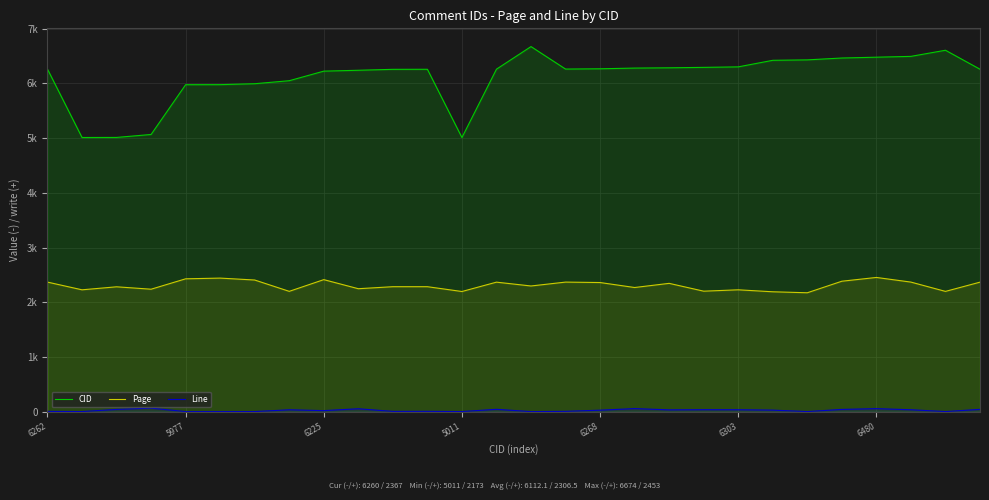

Does the chart display data point markers on the line(s)?

No